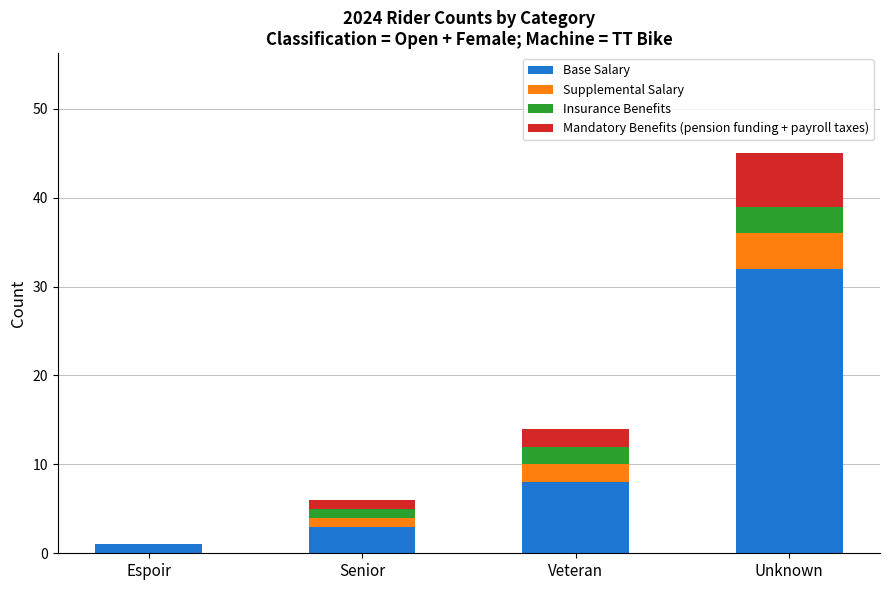

At which category is the sum across all series the highest?

Unknown